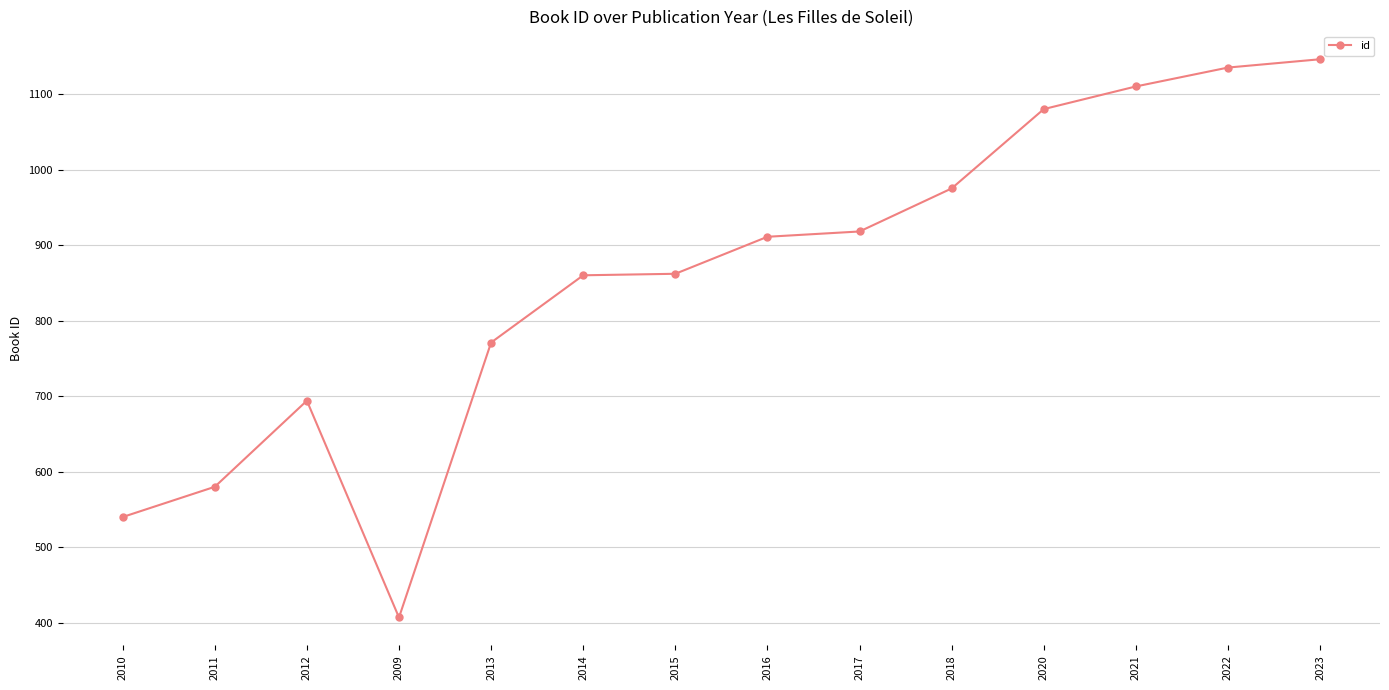

Which has a higher value, 2010 or 2020?

2020